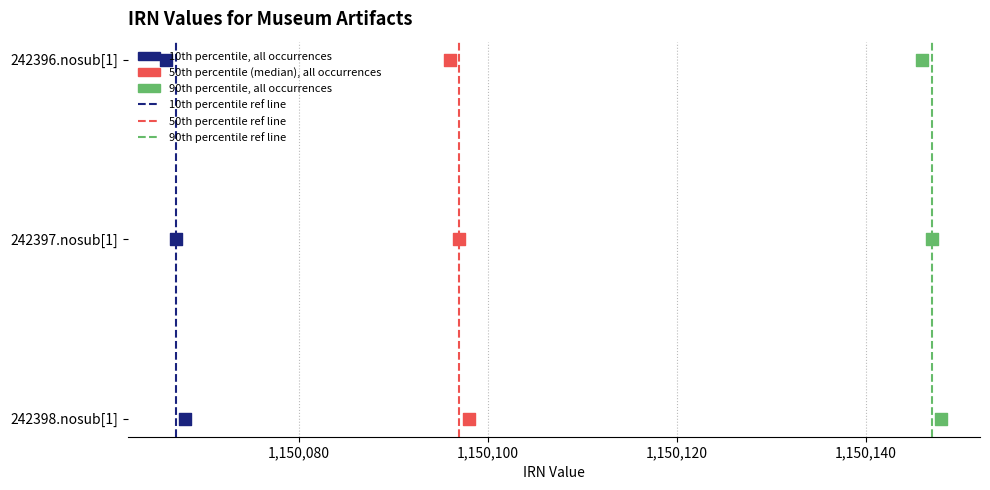

Which series reaches the maximum Y coordinate?

10th percentile